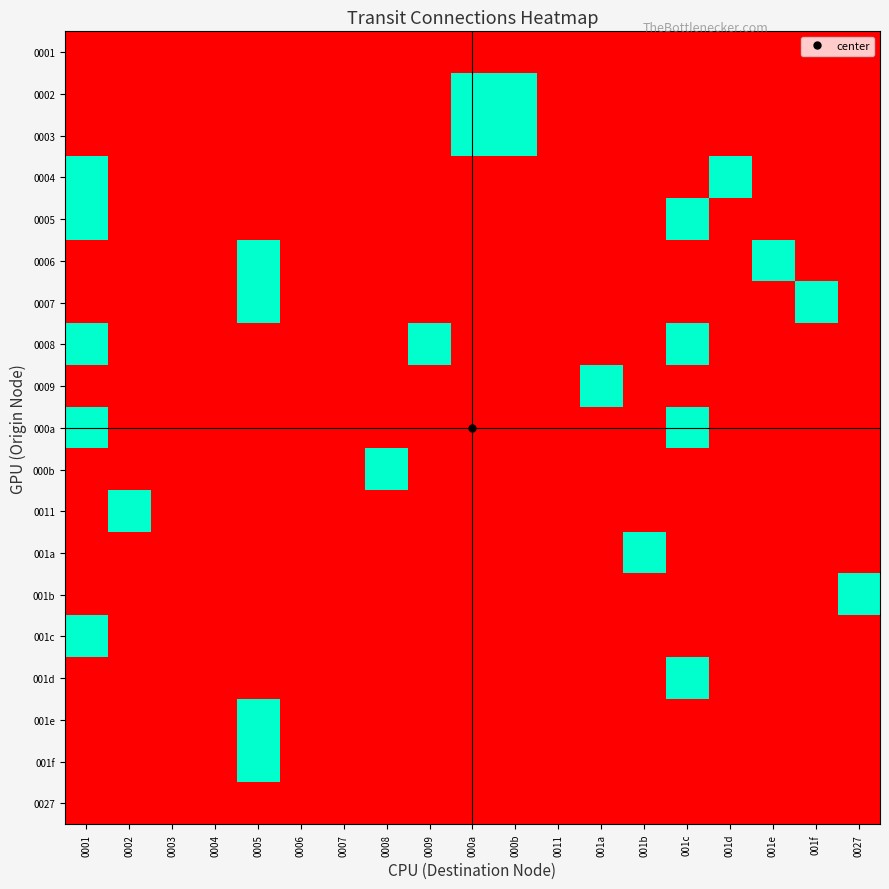

Reading right to left, transcribe all the data shown in this chart.

0001: 0027=0	001f=0	001e=0	001d=0	001c=0	001b=0	001a=0	0011=0	000b=0	000a=0	0009=0	0008=0	0007=0	0006=0	0005=0	0004=0	0003=0	0002=0	0001=0
0002: 0027=0	001f=0	001e=0	001d=0	001c=0	001b=0	001a=0	0011=0	000b=1	000a=1	0009=0	0008=0	0007=0	0006=0	0005=0	0004=0	0003=0	0002=0	0001=0
0003: 0027=0	001f=0	001e=0	001d=0	001c=0	001b=0	001a=0	0011=0	000b=1	000a=1	0009=0	0008=0	0007=0	0006=0	0005=0	0004=0	0003=0	0002=0	0001=0
0004: 0027=0	001f=0	001e=0	001d=1	001c=0	001b=0	001a=0	0011=0	000b=0	000a=0	0009=0	0008=0	0007=0	0006=0	0005=0	0004=0	0003=0	0002=0	0001=1
0005: 0027=0	001f=0	001e=0	001d=0	001c=1	001b=0	001a=0	0011=0	000b=0	000a=0	0009=0	0008=0	0007=0	0006=0	0005=0	0004=0	0003=0	0002=0	0001=1
0006: 0027=0	001f=0	001e=1	001d=0	001c=0	001b=0	001a=0	0011=0	000b=0	000a=0	0009=0	0008=0	0007=0	0006=0	0005=1	0004=0	0003=0	0002=0	0001=0
0007: 0027=0	001f=1	001e=0	001d=0	001c=0	001b=0	001a=0	0011=0	000b=0	000a=0	0009=0	0008=0	0007=0	0006=0	0005=1	0004=0	0003=0	0002=0	0001=0
0008: 0027=0	001f=0	001e=0	001d=0	001c=1	001b=0	001a=0	0011=0	000b=0	000a=0	0009=1	0008=0	0007=0	0006=0	0005=0	0004=0	0003=0	0002=0	0001=1
0009: 0027=0	001f=0	001e=0	001d=0	001c=0	001b=0	001a=1	0011=0	000b=0	000a=0	0009=0	0008=0	0007=0	0006=0	0005=0	0004=0	0003=0	0002=0	0001=0
000a: 0027=0	001f=0	001e=0	001d=0	001c=1	001b=0	001a=0	0011=0	000b=0	000a=0	0009=0	0008=0	0007=0	0006=0	0005=0	0004=0	0003=0	0002=0	0001=1
000b: 0027=0	001f=0	001e=0	001d=0	001c=0	001b=0	001a=0	0011=0	000b=0	000a=0	0009=0	0008=1	0007=0	0006=0	0005=0	0004=0	0003=0	0002=0	0001=0
0011: 0027=0	001f=0	001e=0	001d=0	001c=0	001b=0	001a=0	0011=0	000b=0	000a=0	0009=0	0008=0	0007=0	0006=0	0005=0	0004=0	0003=0	0002=1	0001=0
001a: 0027=0	001f=0	001e=0	001d=0	001c=0	001b=1	001a=0	0011=0	000b=0	000a=0	0009=0	0008=0	0007=0	0006=0	0005=0	0004=0	0003=0	0002=0	0001=0
001b: 0027=1	001f=0	001e=0	001d=0	001c=0	001b=0	001a=0	0011=0	000b=0	000a=0	0009=0	0008=0	0007=0	0006=0	0005=0	0004=0	0003=0	0002=0	0001=0
001c: 0027=0	001f=0	001e=0	001d=0	001c=0	001b=0	001a=0	0011=0	000b=0	000a=0	0009=0	0008=0	0007=0	0006=0	0005=0	0004=0	0003=0	0002=0	0001=1
001d: 0027=0	001f=0	001e=0	001d=0	001c=1	001b=0	001a=0	0011=0	000b=0	000a=0	0009=0	0008=0	0007=0	0006=0	0005=0	0004=0	0003=0	0002=0	0001=0
001e: 0027=0	001f=0	001e=0	001d=0	001c=0	001b=0	001a=0	0011=0	000b=0	000a=0	0009=0	0008=0	0007=0	0006=0	0005=1	0004=0	0003=0	0002=0	0001=0
001f: 0027=0	001f=0	001e=0	001d=0	001c=0	001b=0	001a=0	0011=0	000b=0	000a=0	0009=0	0008=0	0007=0	0006=0	0005=1	0004=0	0003=0	0002=0	0001=0
0027: 0027=0	001f=0	001e=0	001d=0	001c=0	001b=0	001a=0	0011=0	000b=0	000a=0	0009=0	0008=0	0007=0	0006=0	0005=0	0004=0	0003=0	0002=0	0001=0